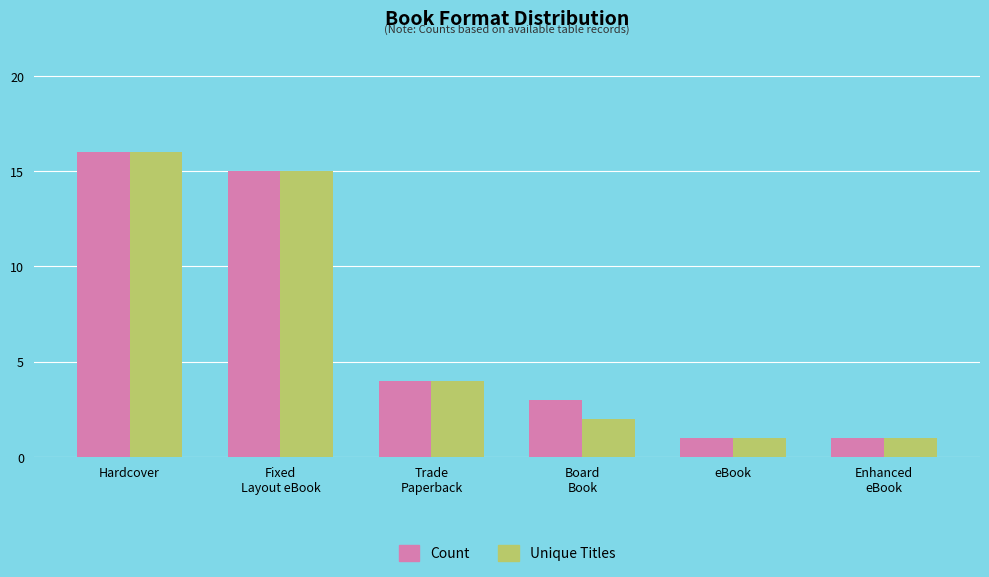

At which category is the sum across all series the highest?

Hardcover